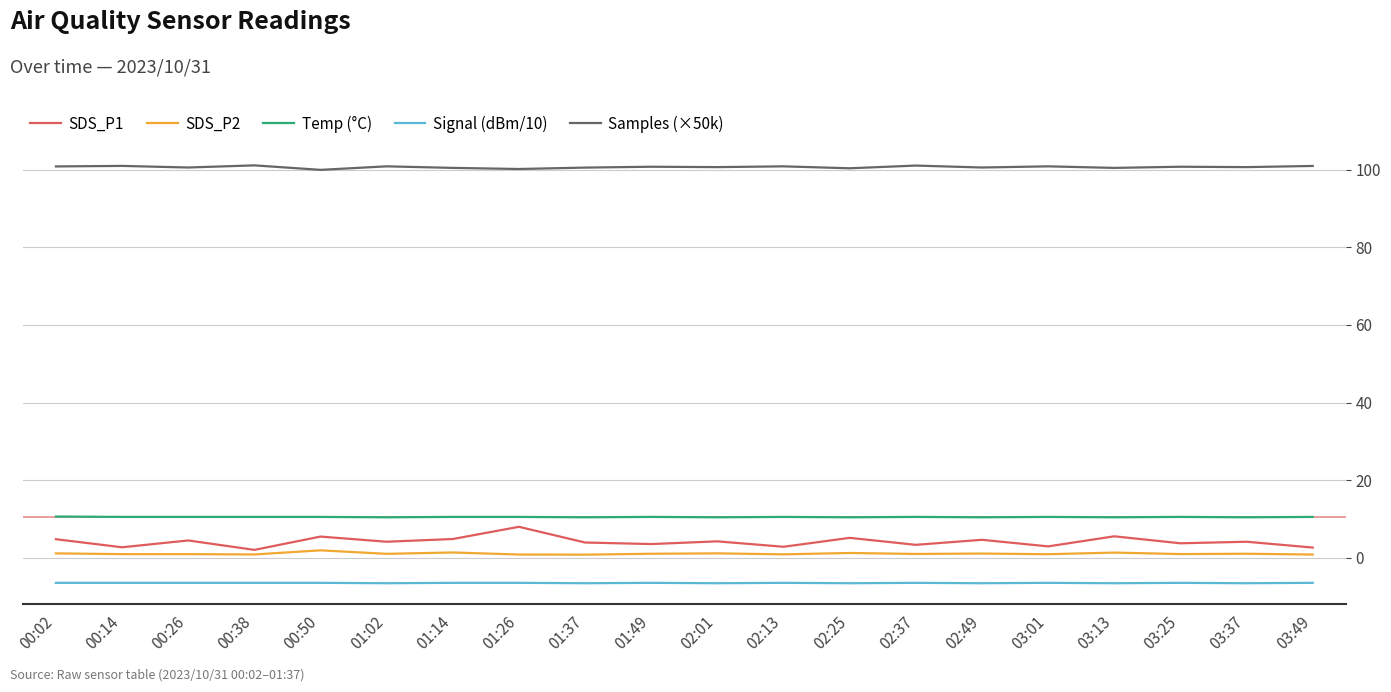

True or false: Signal (dBm/10) has a value of -6.5 at 01:14.

True